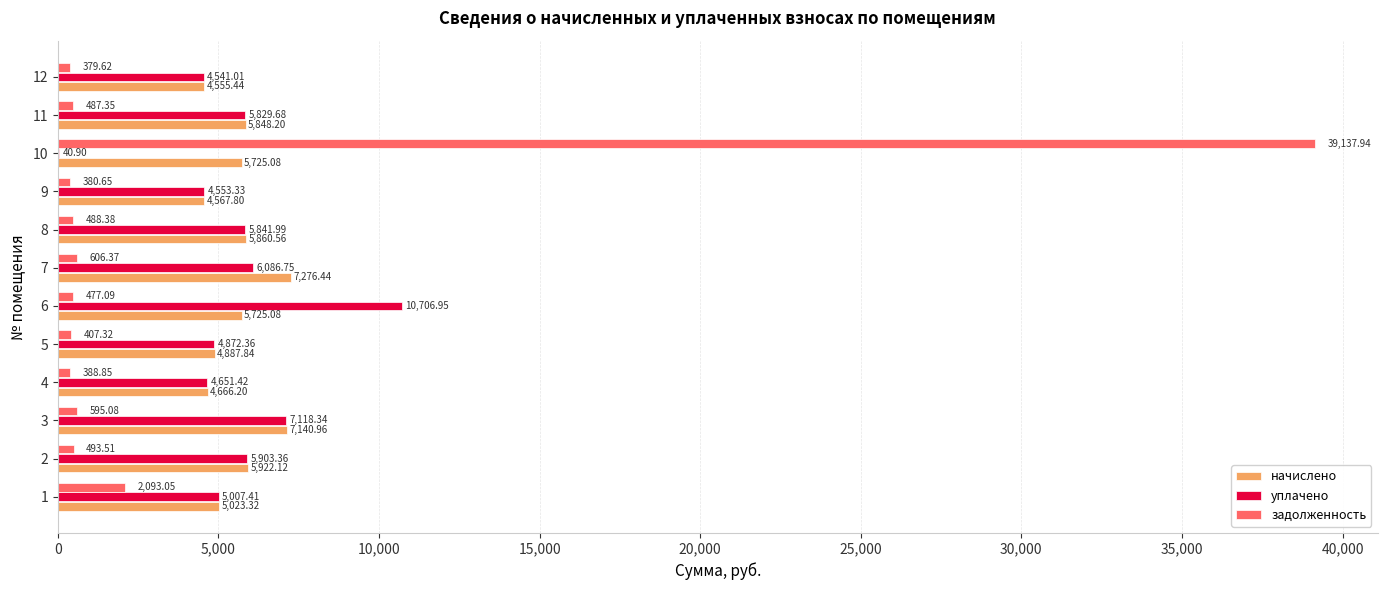

What is the sum of the уплачено values at 4 and 10?

4692.3